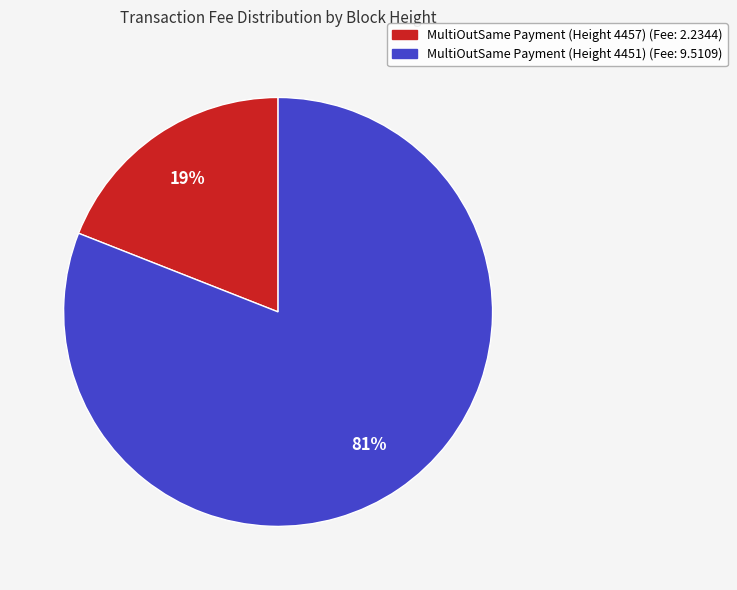

Count the number of slices in the pie.

2